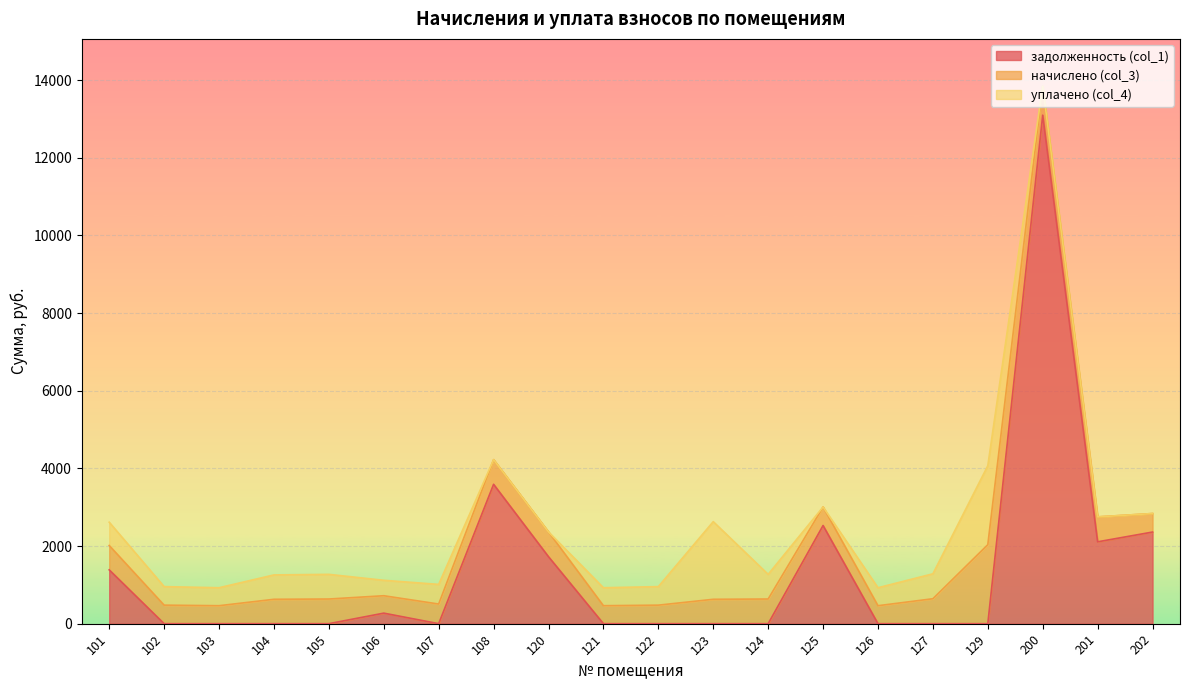

What is the total value across all series at 106?

1117.4